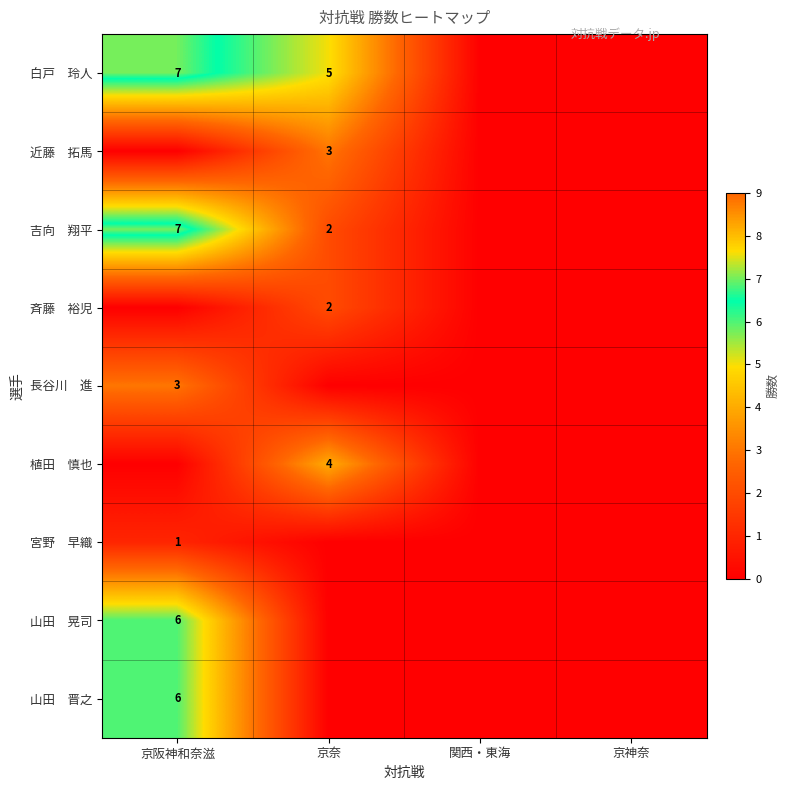

At which label is 近藤 拓馬 closest to 1?

京阪神和奈滋